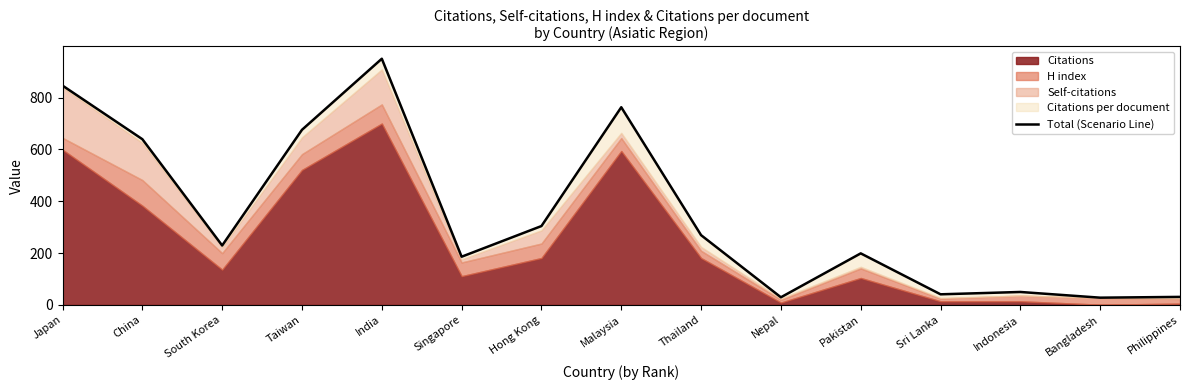

The chart shows a value of 846.5 at Japan. True or false?

True